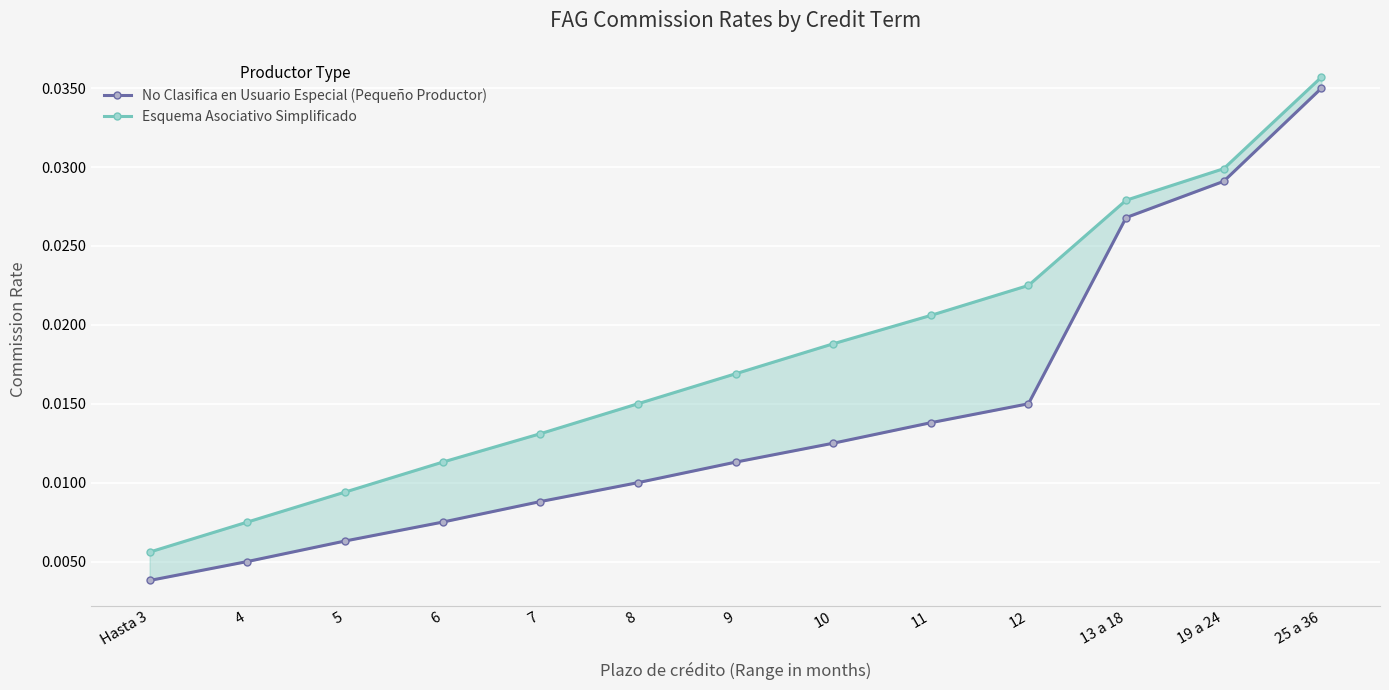

What are all the series names shown in the legend?

No Clasifica en Usuario Especial (Pequeño Productor), Esquema Asociativo Simplificado